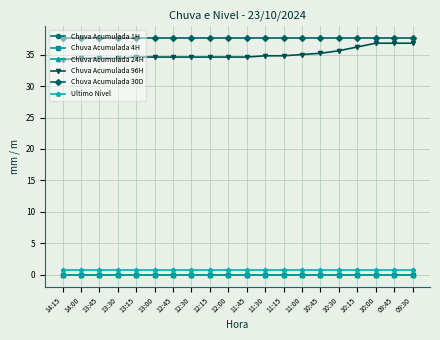

Does the chart have visible grid lines?

Yes